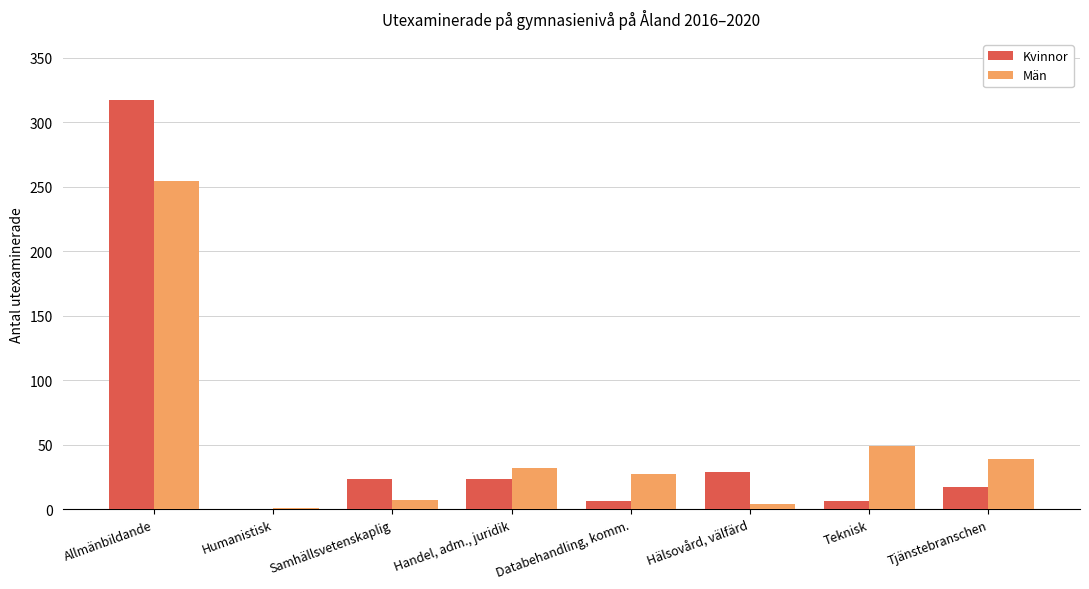

Which category has the highest value in the Kvinnor series?

Allmänbildande